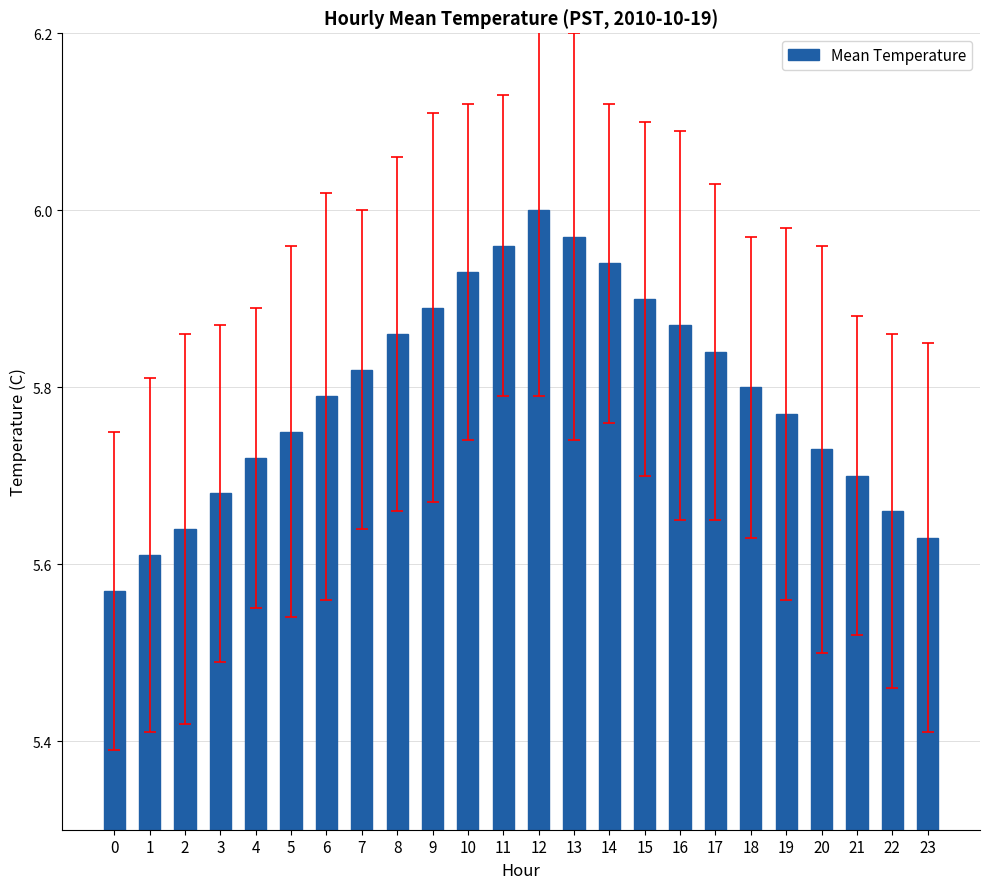

Rank the categories by value from lowest to highest.

0, 1, 23, 2, 22, 3, 21, 4, 20, 5, 19, 6, 18, 7, 17, 8, 16, 9, 15, 10, 14, 11, 13, 12